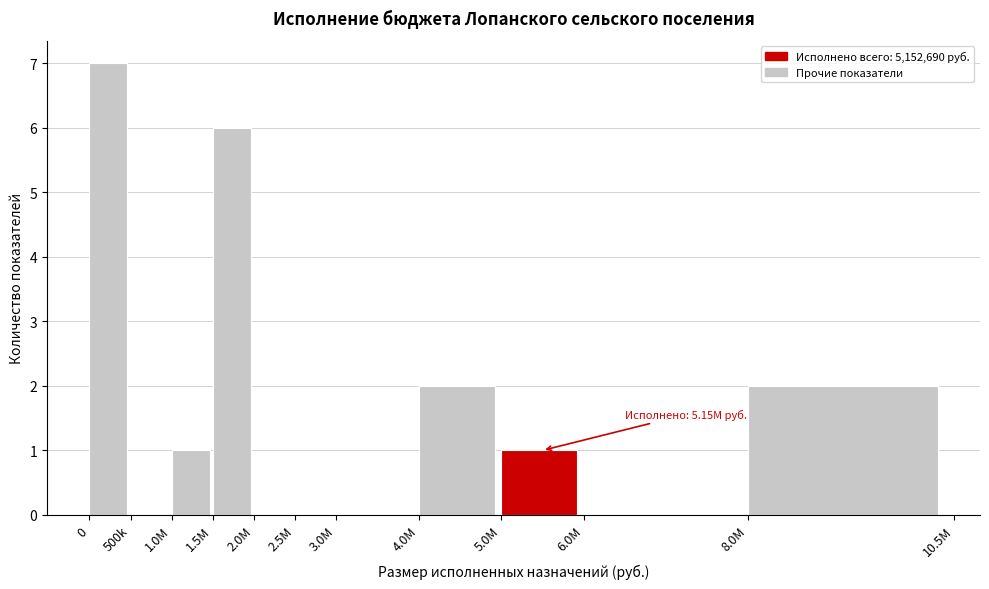

Reading left to right, list all the values displayed in this chart.

0=7	500k=0	1.0M=1	1.5M=6	2.0M=0	2.5M=0	3.0M=0	4.0M=2	5.0M=1	6.0M=0	8.0M=2